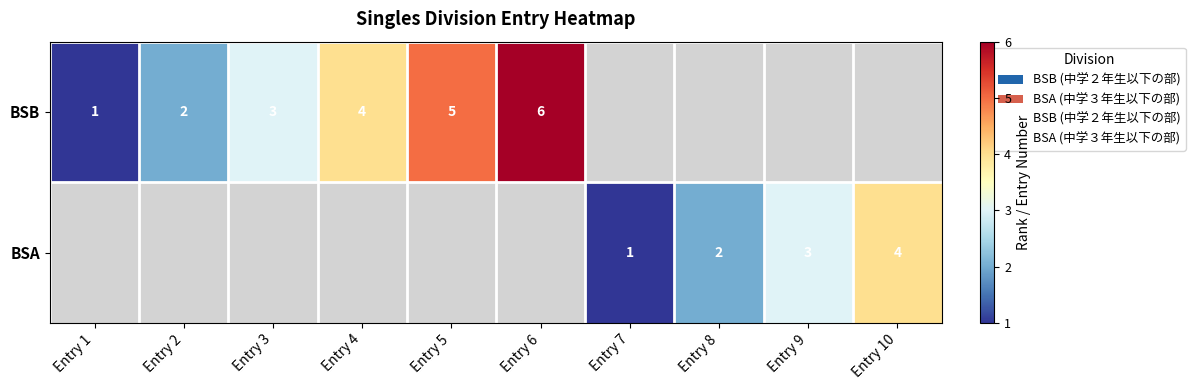

Rank the series by their average value, from highest to lowest.

BSB, BSA